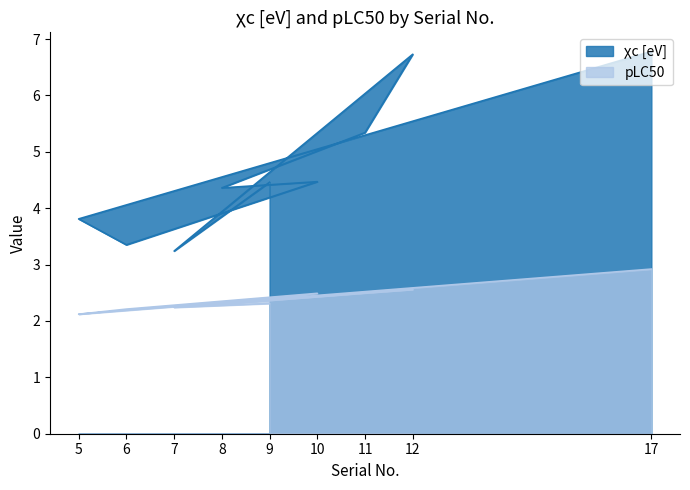

Which category has the lowest value across all series?

5